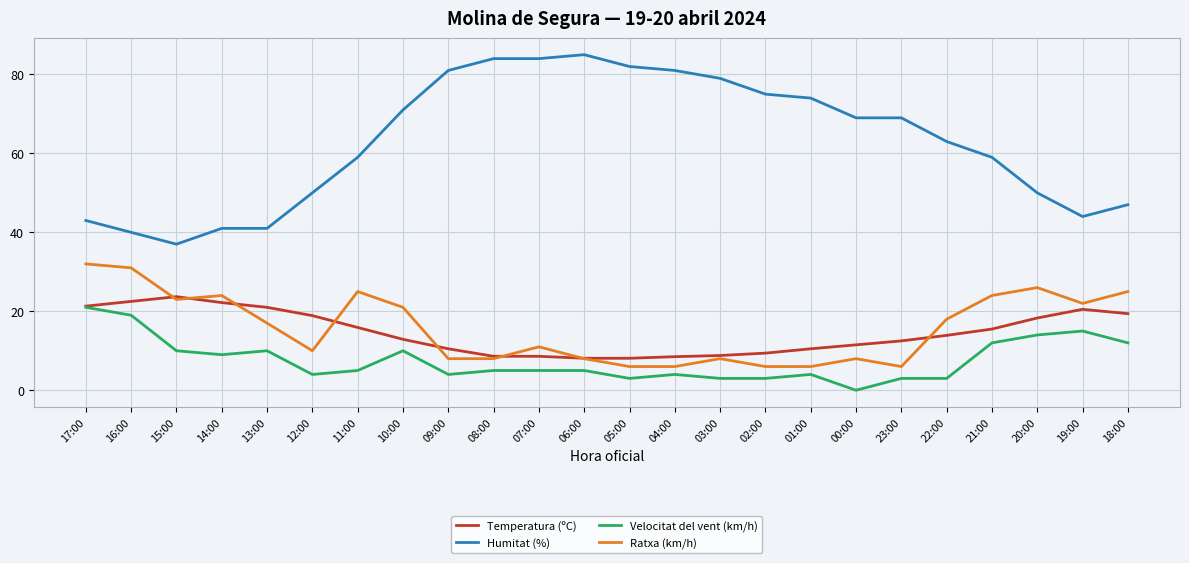

True or false: Ratxa (km/h) and Humitat (%) intersect in this chart.

False